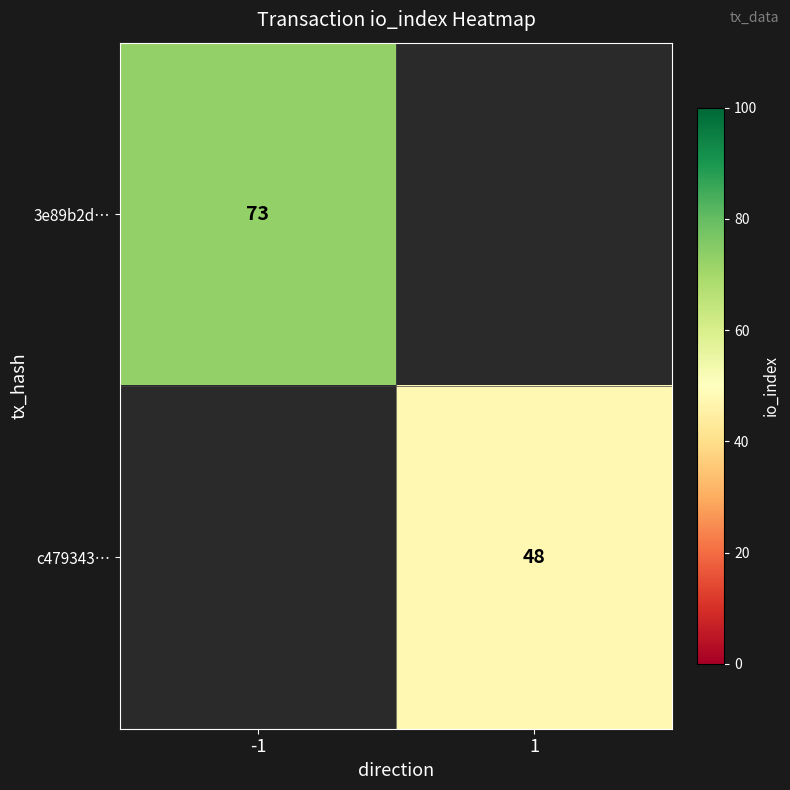

True or false: c479343… has a value of 48 at 1.

True